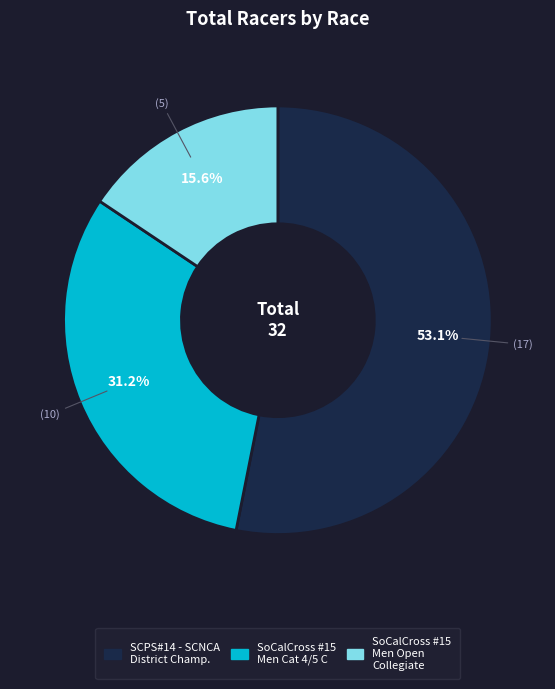

Is there any slice that represents more than half of the pie?

Yes